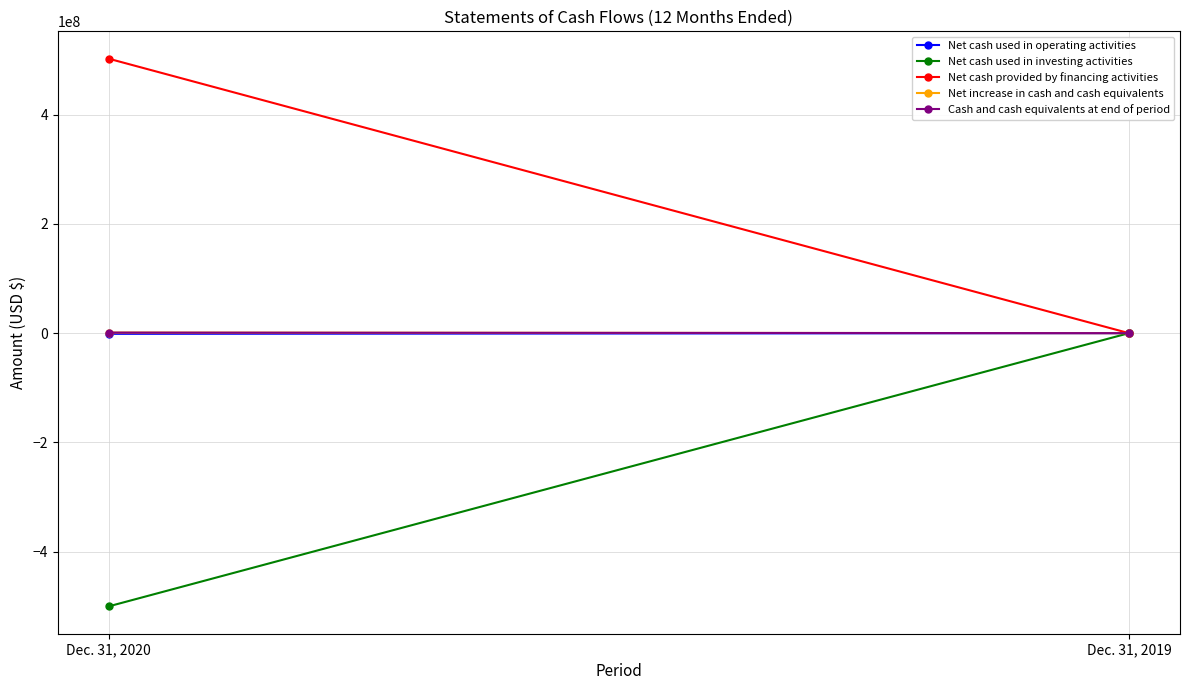

Reading left to right, transcribe all the data shown in this chart.

Net cash used in operating activities: -1257407	0
Net cash used in investing activities: -500000000	0
Net cash provided by financing activities: 502274813	0
Net increase in cash and cash equivalents: 1017406	0
Cash and cash equivalents at end of period: 1017406	0